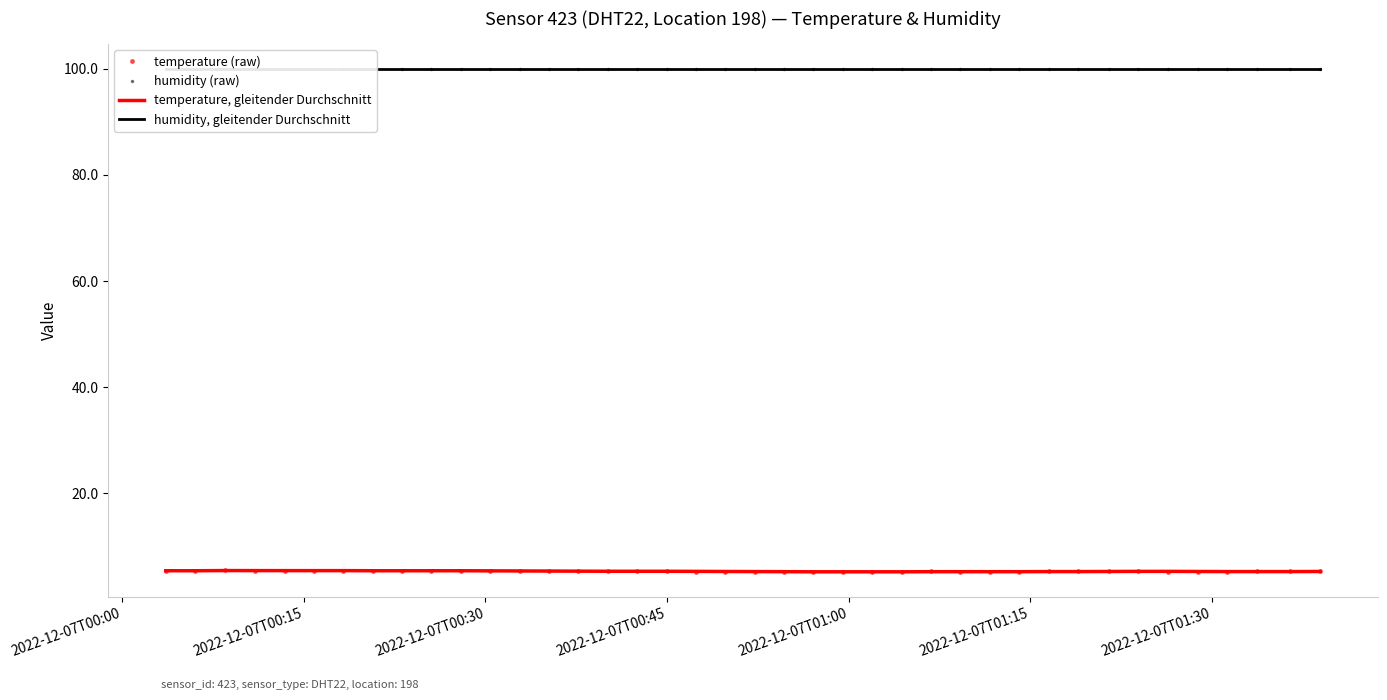

What is the value of the humidity (raw) point at the 19th from the left?

99.9